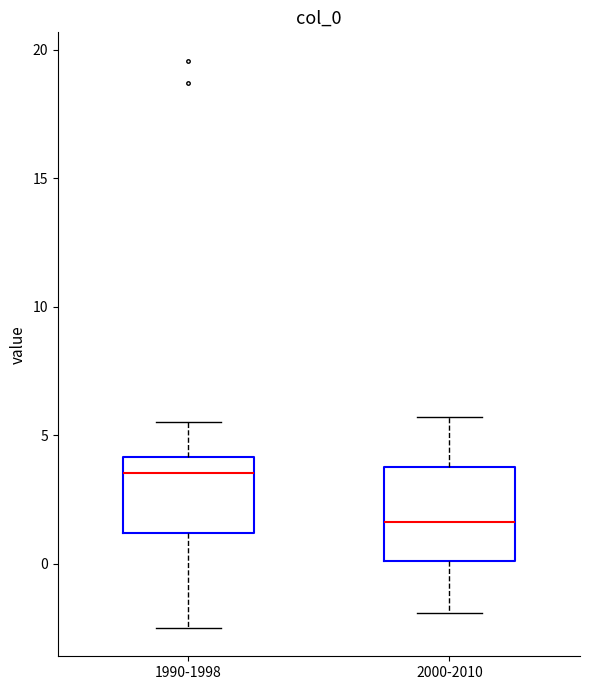

Which box has the highest median line?

1990-1998